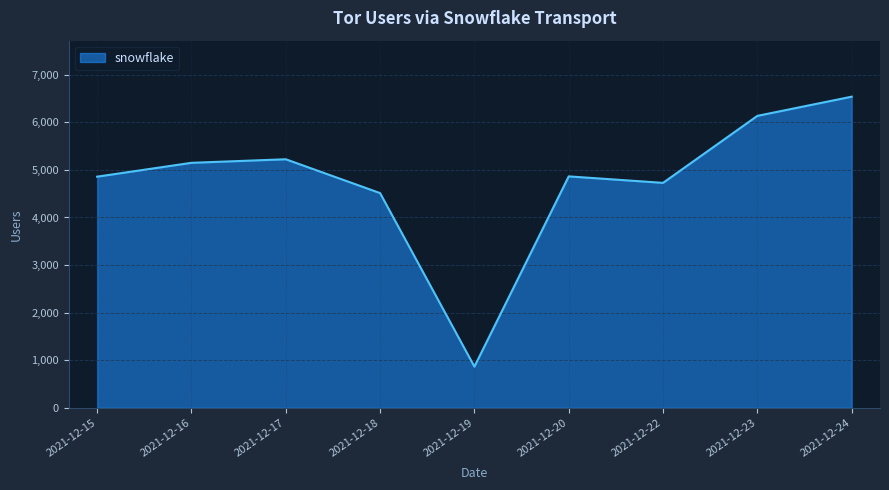

At which category does the chart reach its minimum across all series?

2021-12-19